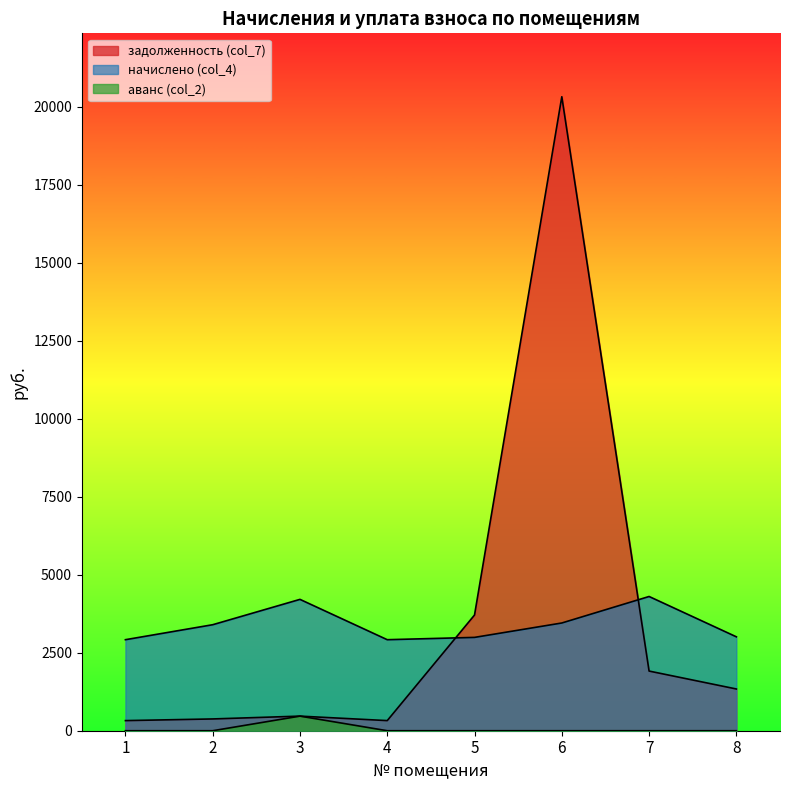

What is the total value across all series at 6?

23777.1